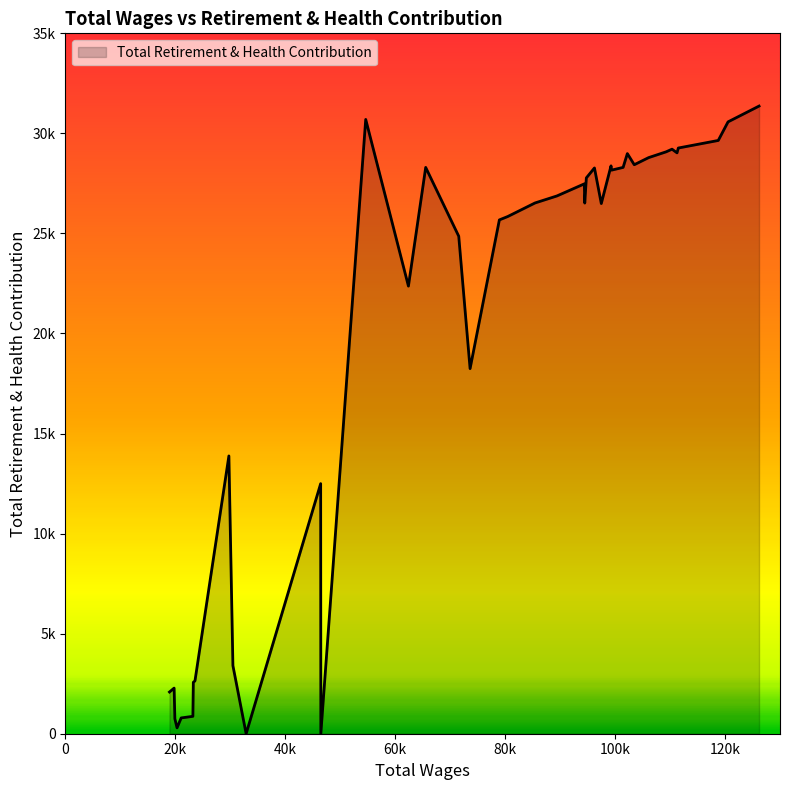

Does the chart display data point markers on the line(s)?

No